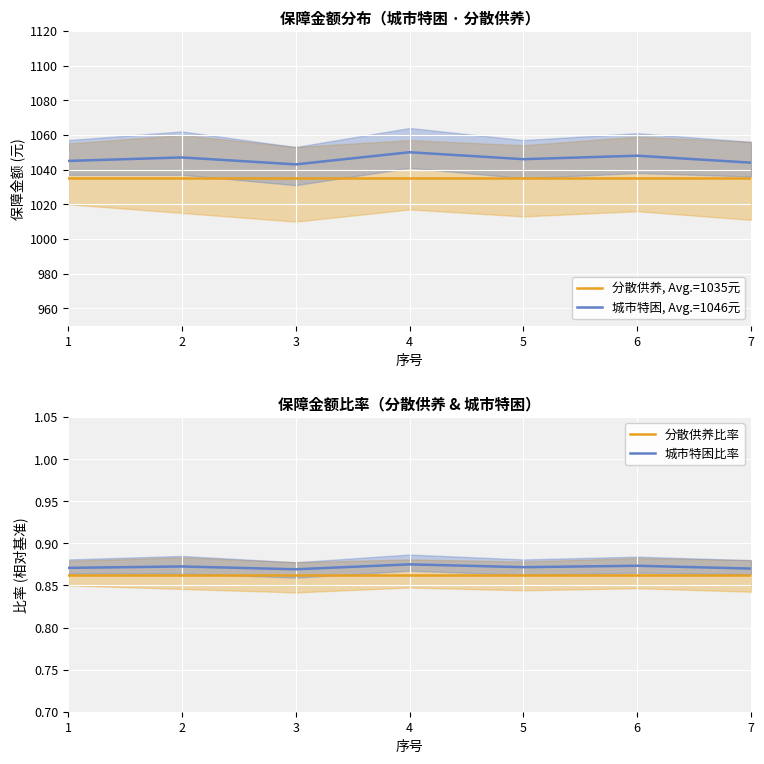

True or false: 分散供养比率 has more than 2 points higher than both neighbors.

False